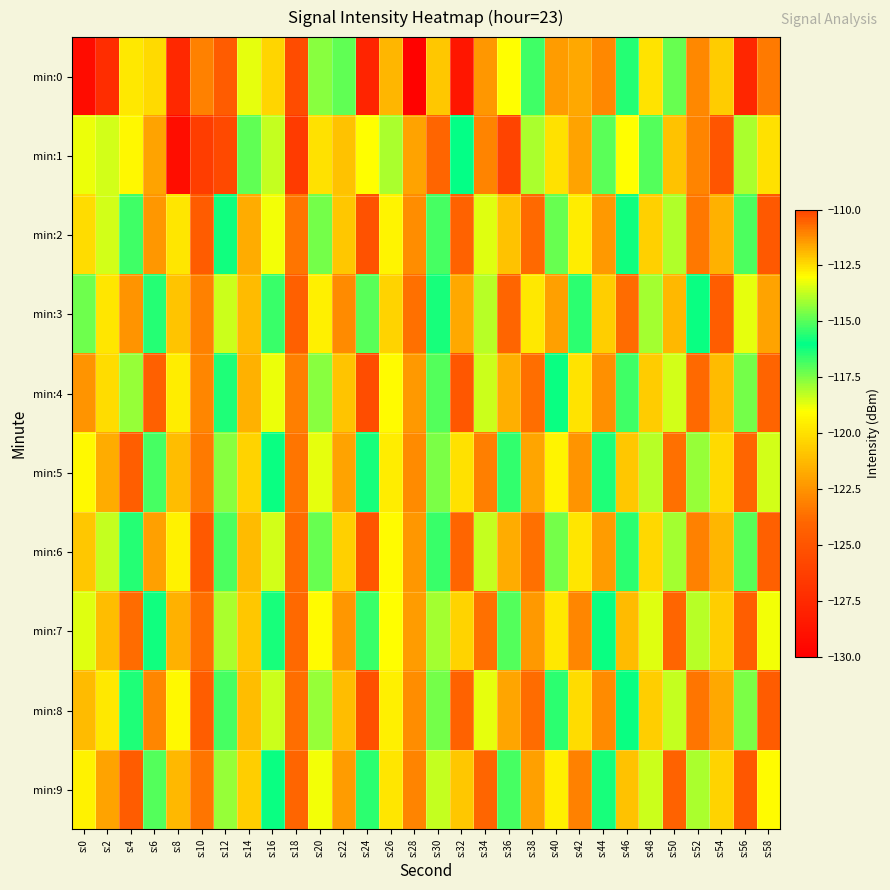

What is the total value across all series at s:54?

-1217.3